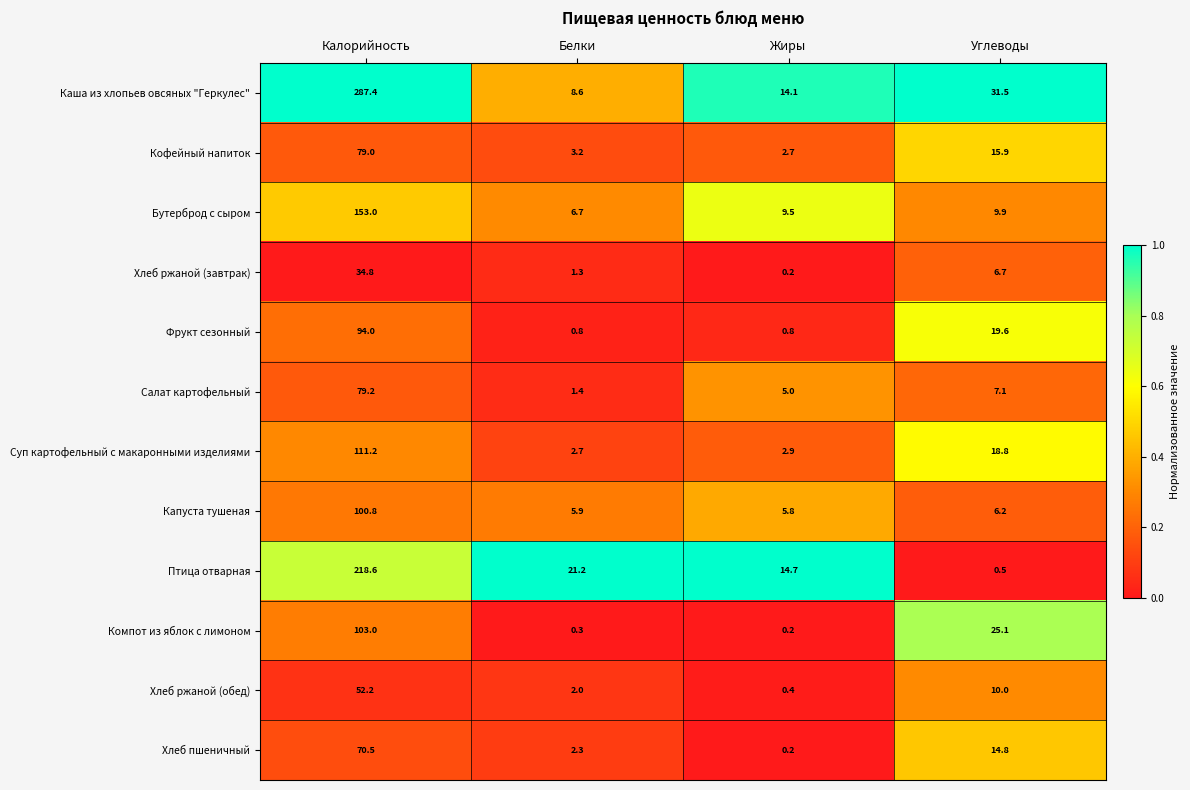

List the series in order of their peak value, lowest first.

Хлеб ржаной (завтрак), Хлеб ржаной (обед), Хлеб пшеничный, Кофейный напиток, Салат картофельный, Фрукт сезонный, Капуста тушеная, Компот из яблок с лимоном, Суп картофельный с макаронными изделиями, Бутерброд с сыром, Птица отварная, Каша из хлопьев овсяных "Геркулес"